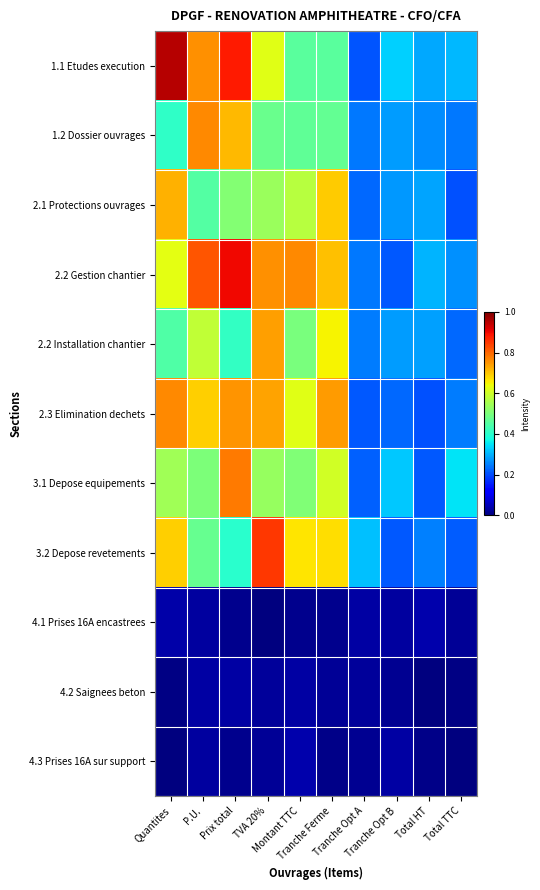

What is the total value across all series at Prix total?

5.4